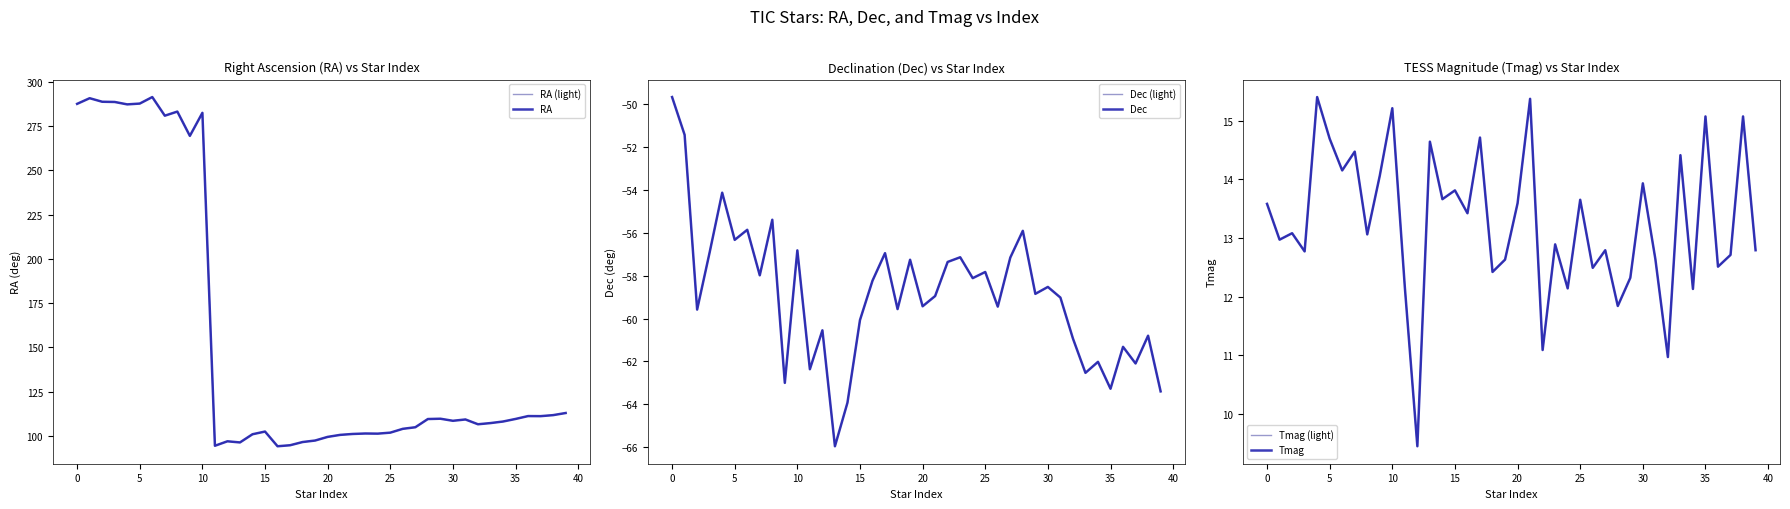

How many values in the Tmag series exceed 13?

21